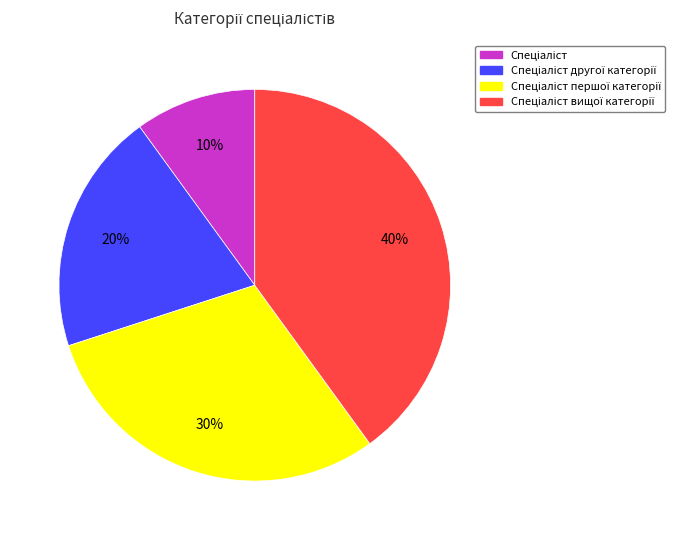

To the nearest percent, what is the average slice percentage?

25%